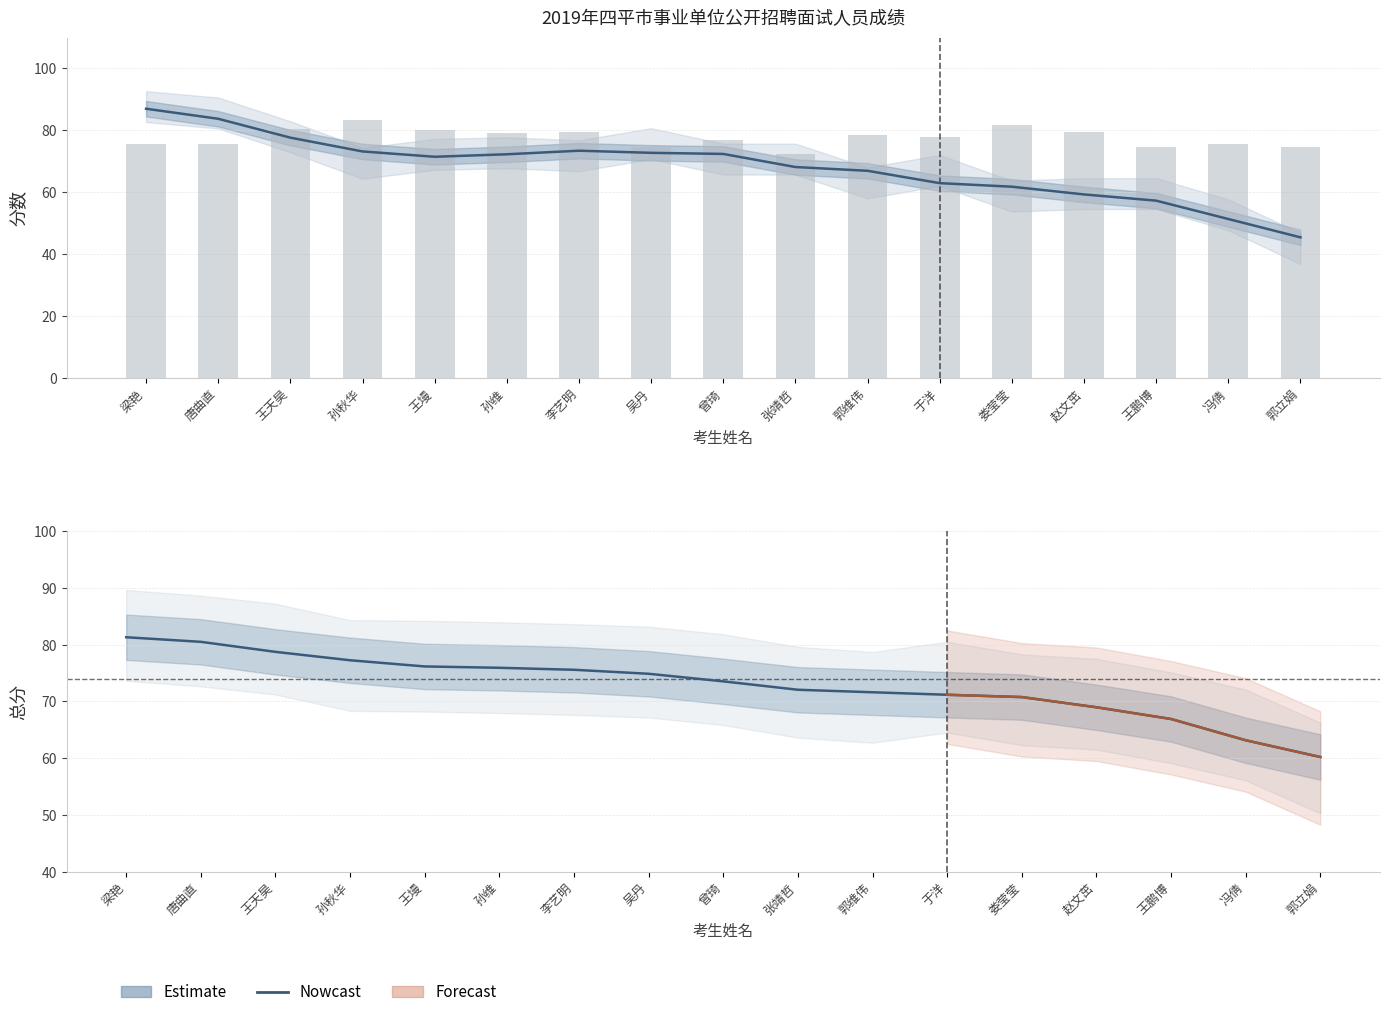

At which label does 笔试分数 first exceed 71?

梁艳